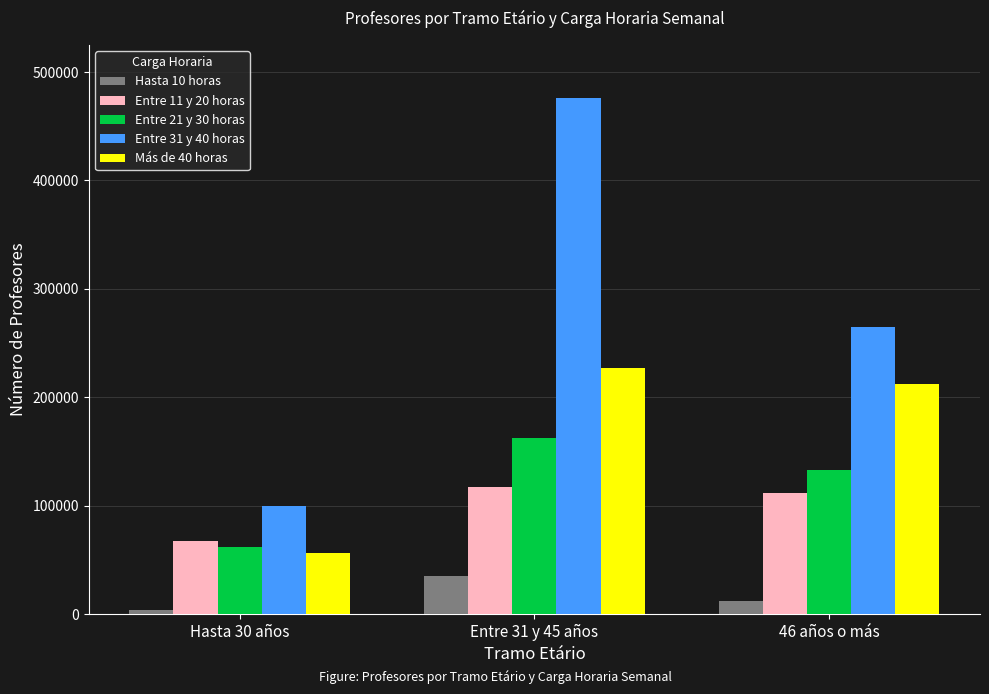

How many Entre 31 y 40 horas values are between 99659 and 475749?

3